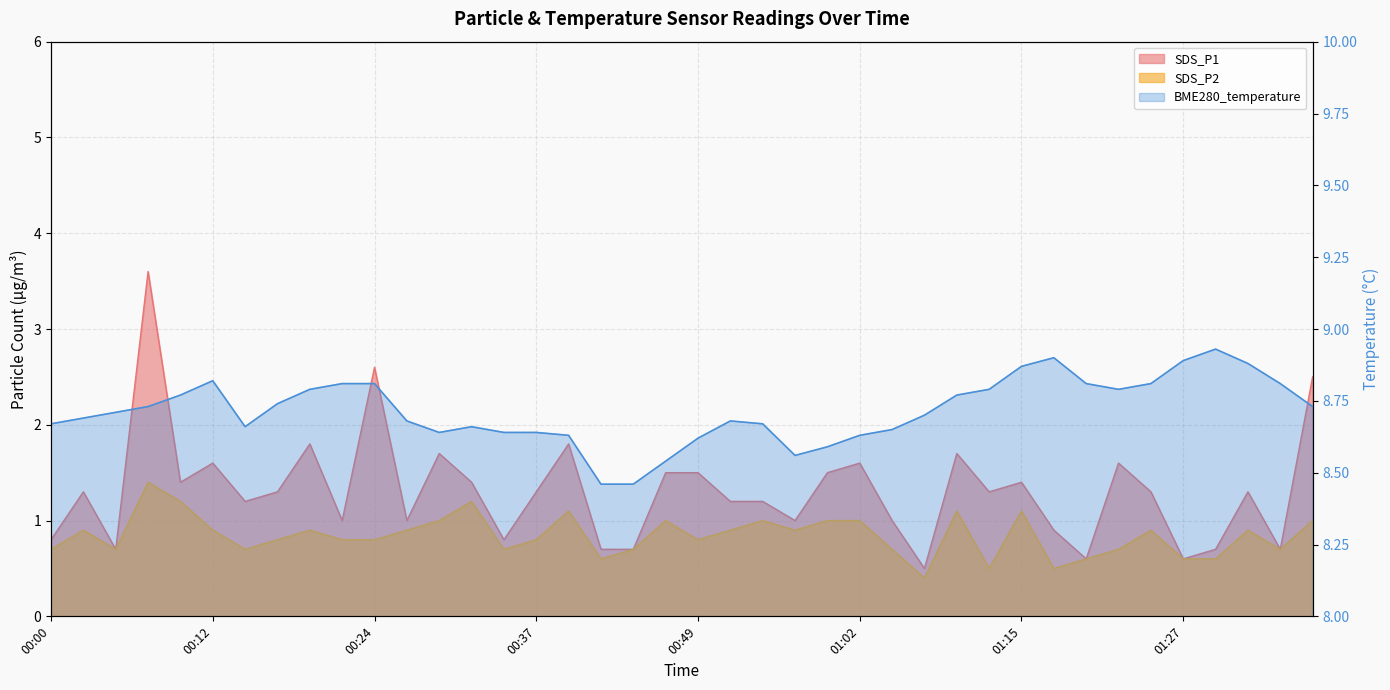

What are all the series names shown in the legend?

SDS_P1, SDS_P2, BME280_temperature